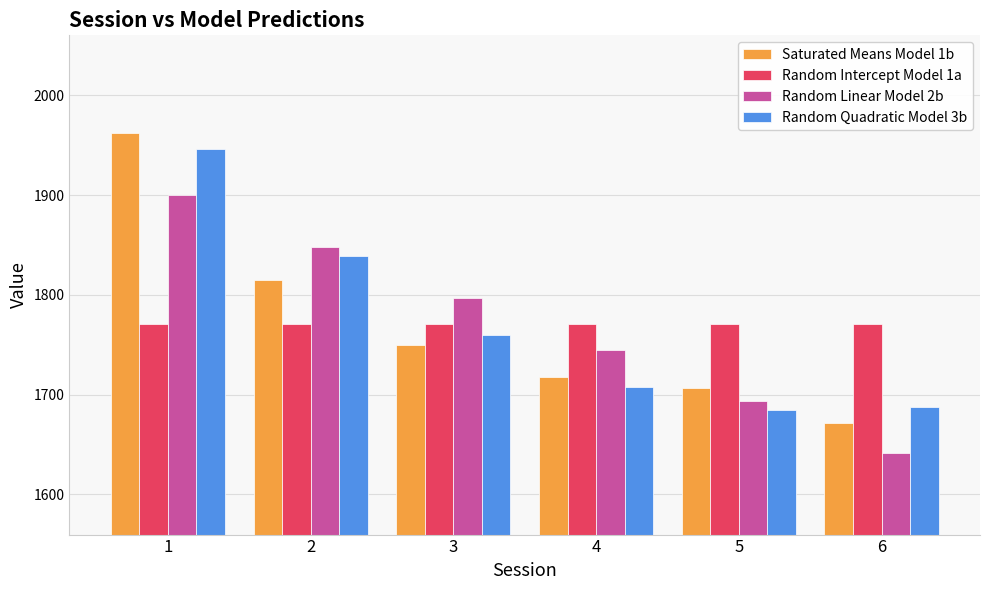

How many groups of bars are there?

6